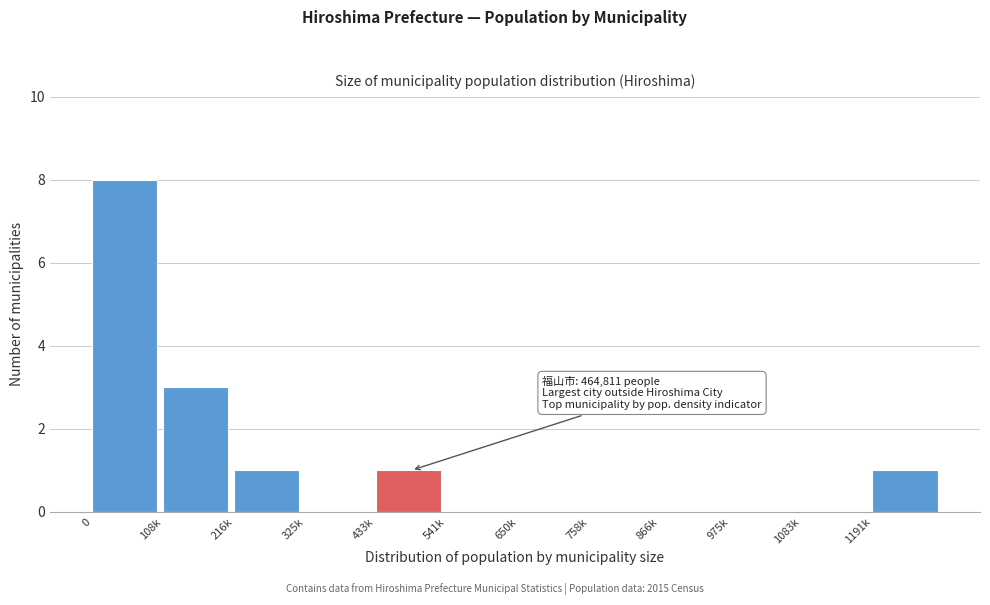

Reading left to right, extract all data points from this chart.

0=8	108k=3	216k=1	325k=0	433k=1	541k=0	650k=0	758k=0	866k=0	975k=0	1083k=0	1191k=1